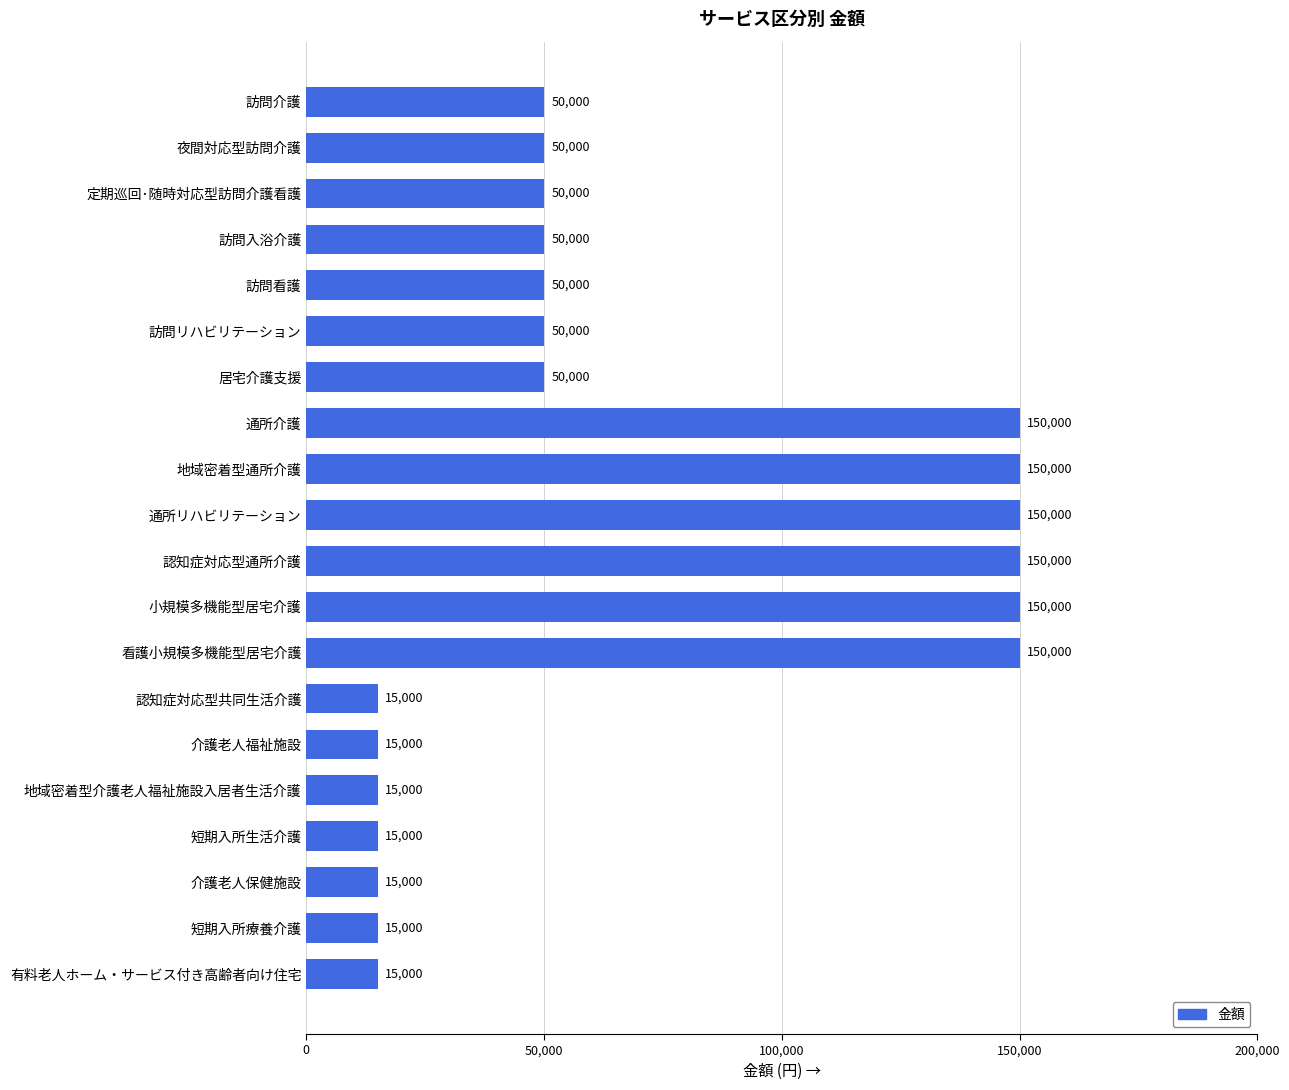

How many values are between 15000 and 150000?

20